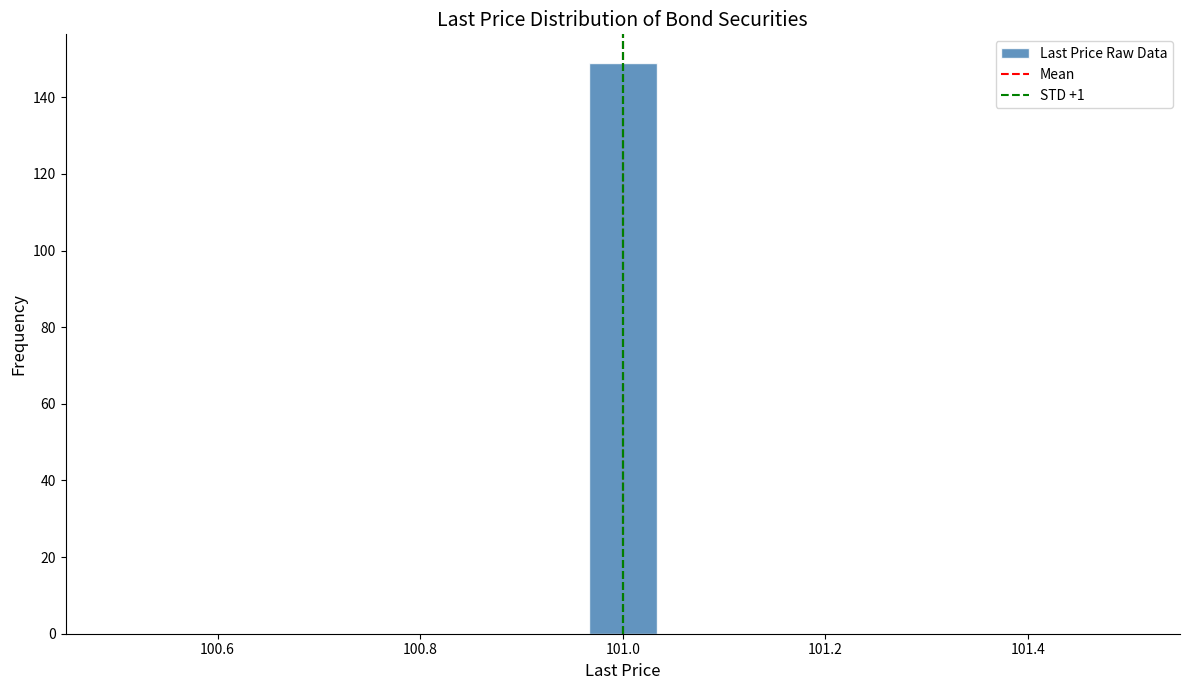

Read against the x-axis, roughly where is the centre of the tallest bar?

101.00